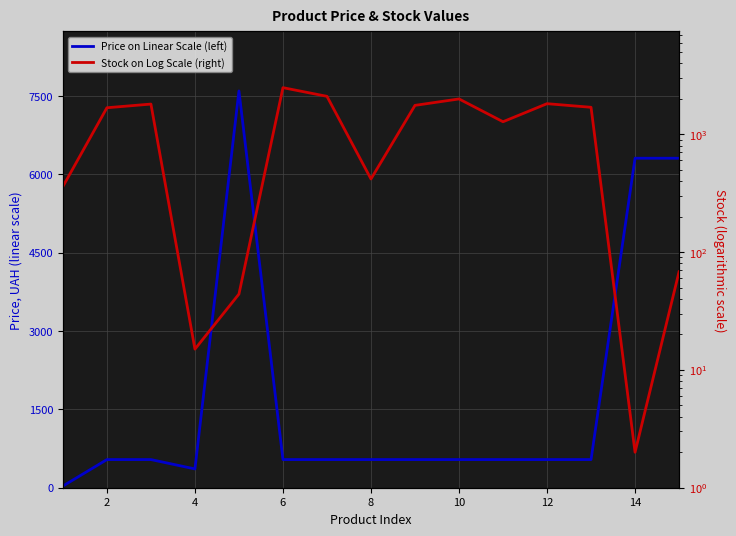

Is it true that Price on Linear Scale (left) equals 8958.7 at 14?

False